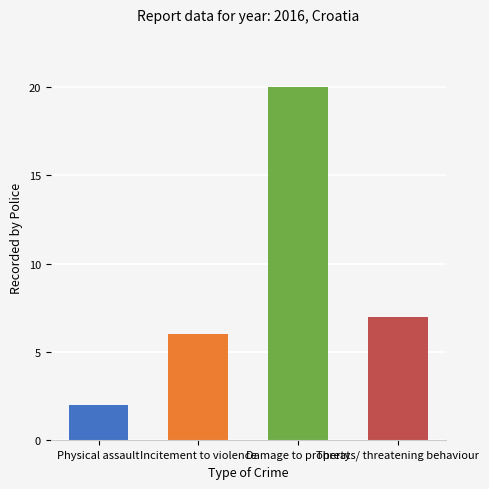

What is the change in value from Physical assault to Threats/ threatening behaviour?

+5